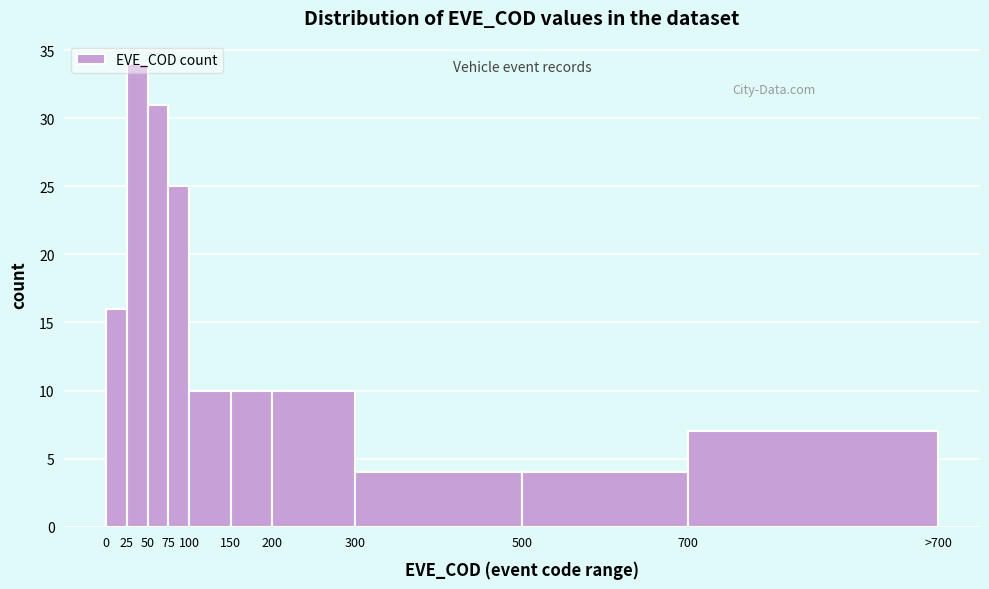

What is the value of the 6th bar from the left?

10